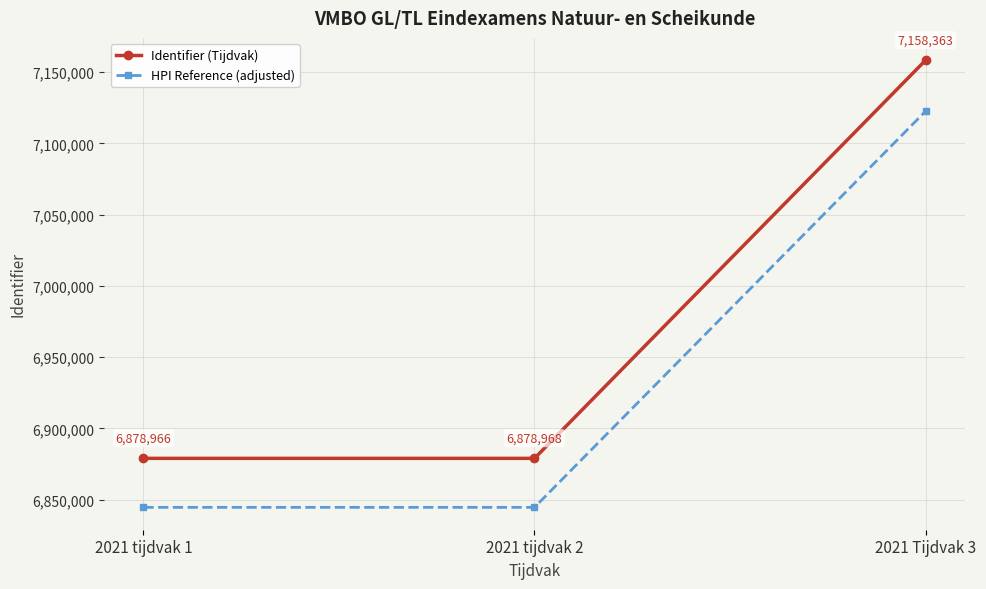

What is the value of the HPI Reference (adjusted) point at the 1st from the left?

6844571.2